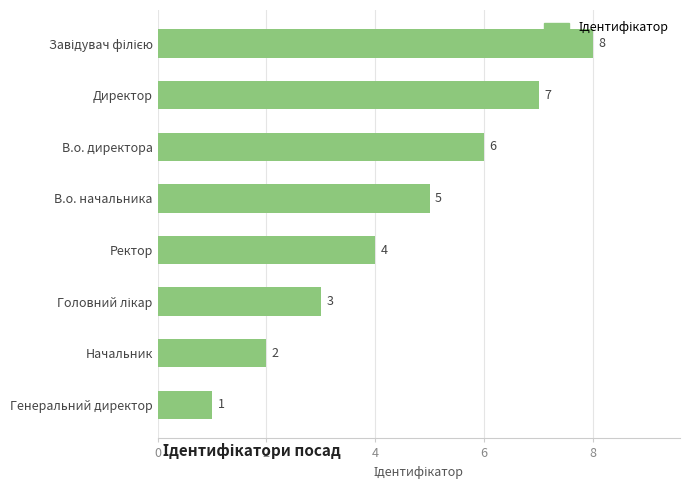

At which category does the chart reach its minimum across all series?

Генеральний директор